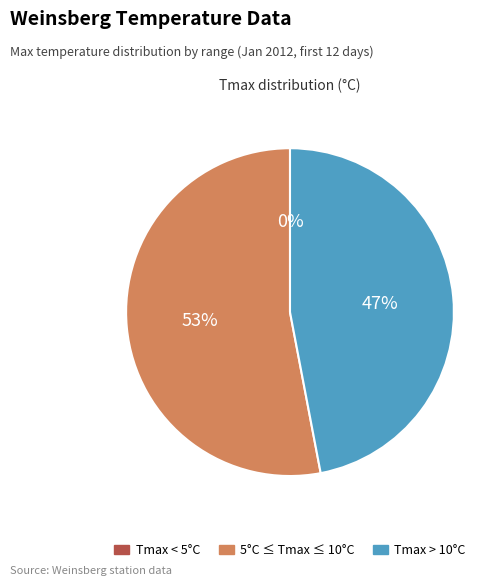

Which category has the biggest portion of the pie?

5°C ≤ Tmax ≤ 10°C